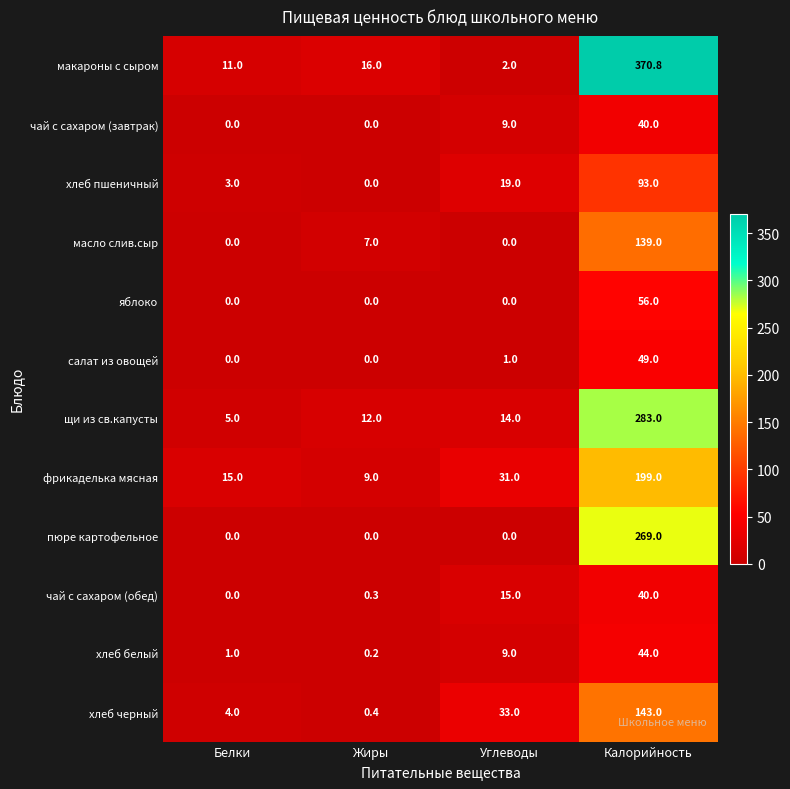

Which series has the largest total across all categories?

макароны с сыром